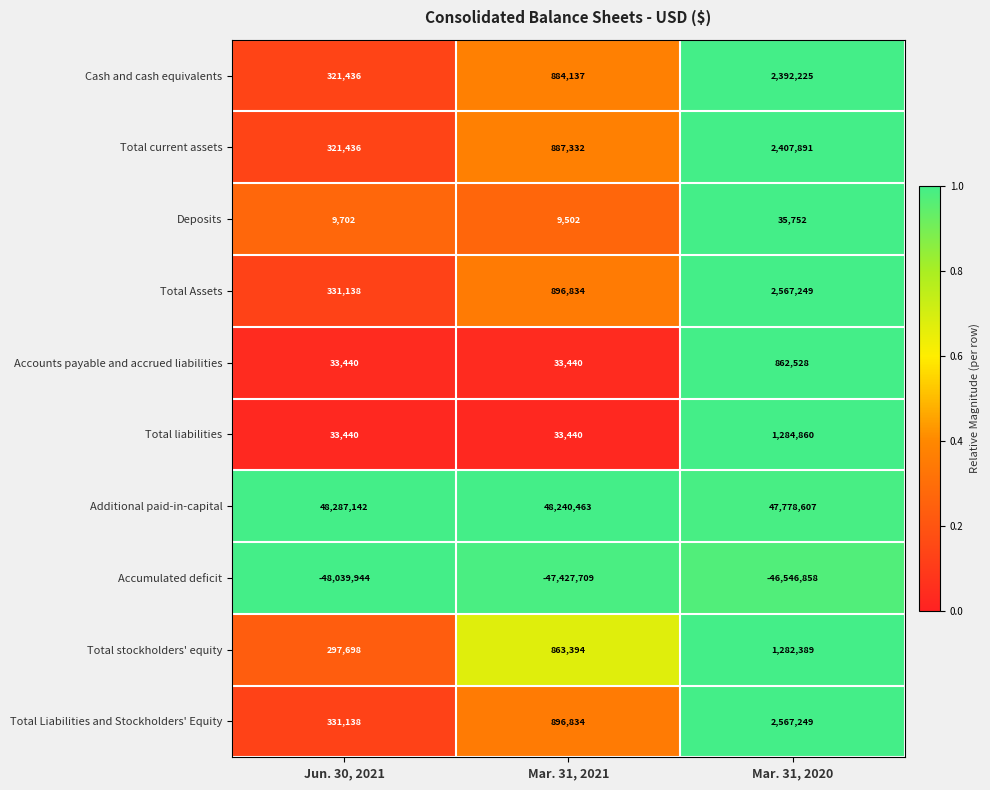

Between Jun. 30, 2021 and Mar. 31, 2021, which series saw the biggest shift?

Accumulated deficit